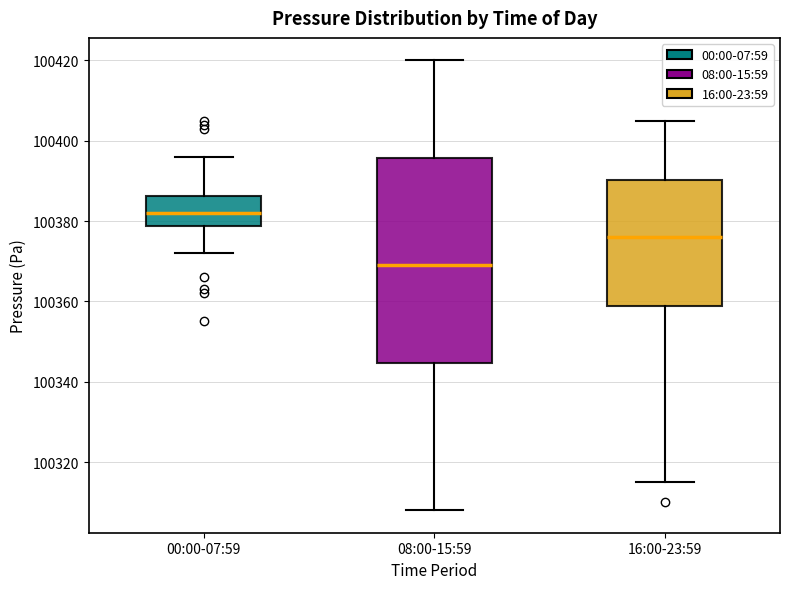

Where does the lower whisker of the box for 08:00-15:59 end on the y-axis? The values are not printed on the chart, so give them approximately, as read against the axis.

100308